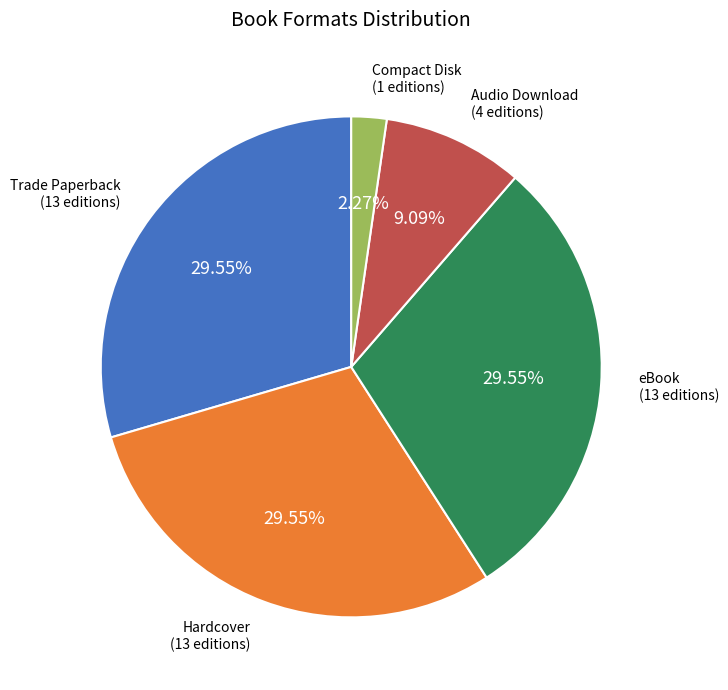

Is there a majority slice in this chart?

No